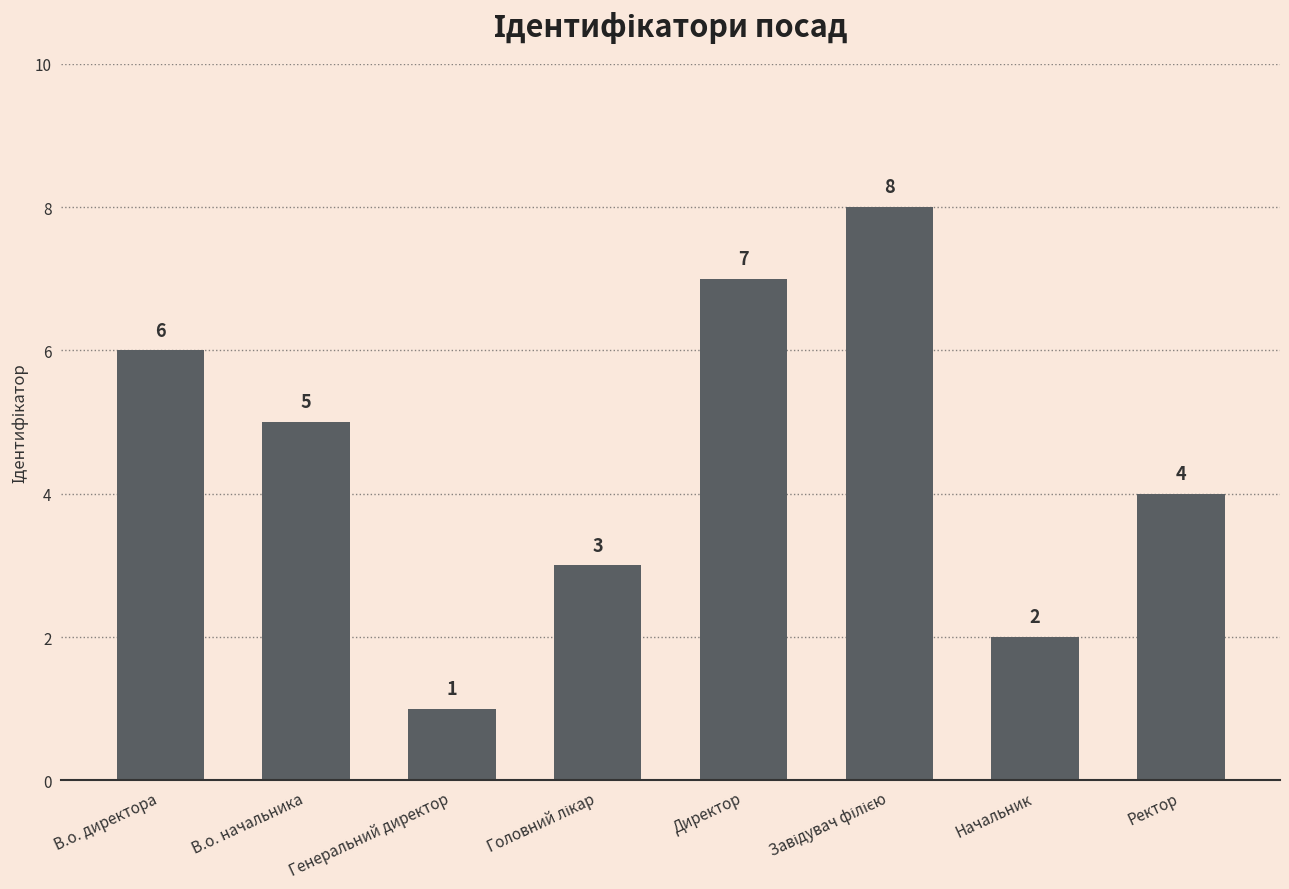

What is the change in value from Начальник to Ректор?

+2